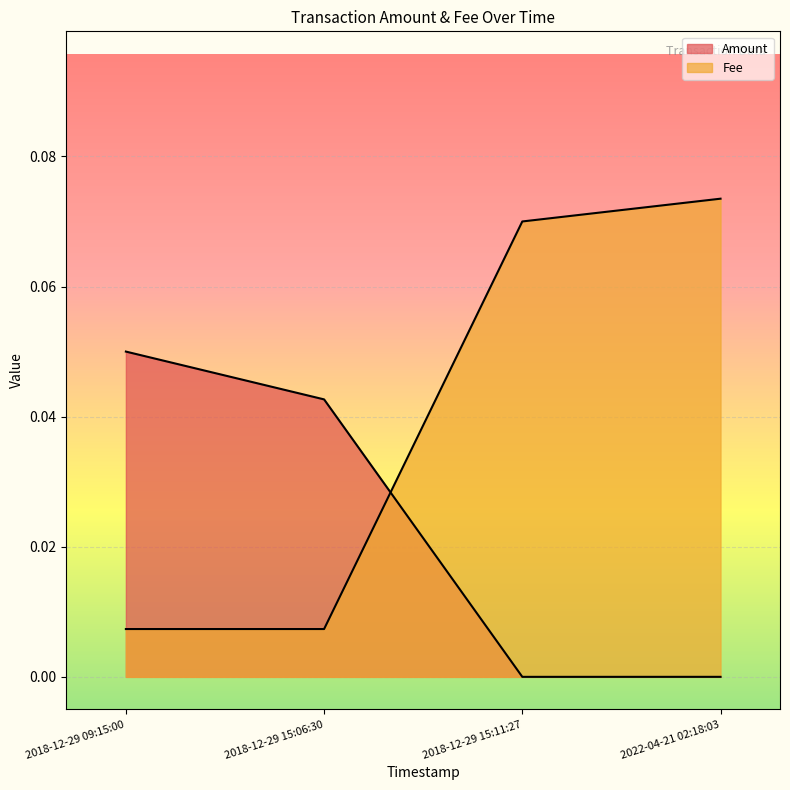

How many lines are shown in the chart?

2